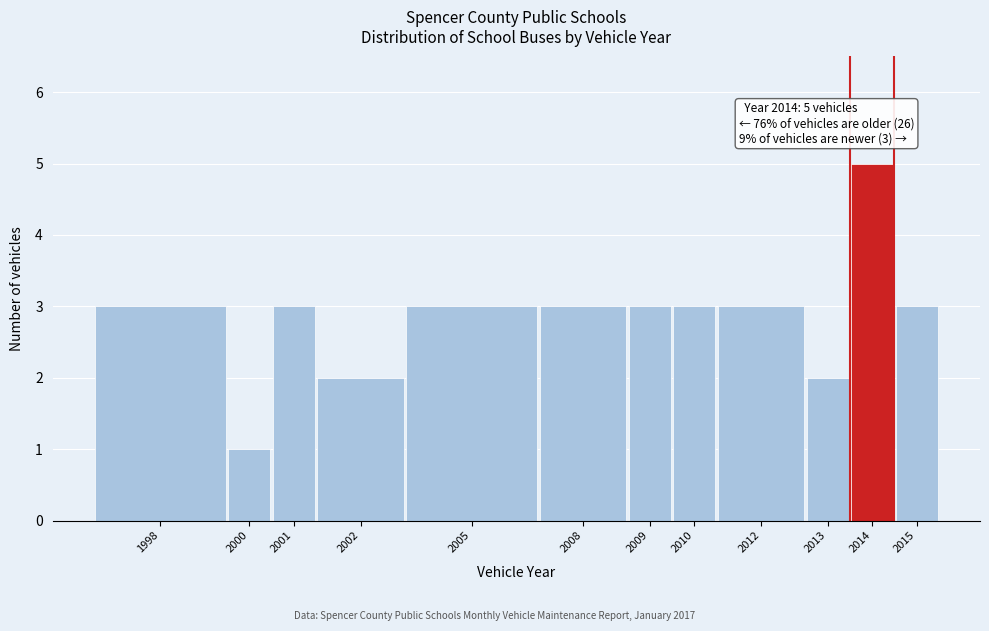

Reading right to left, extract all data points from this chart.

3	5	2	3	3	3	3	3	2	3	1	3